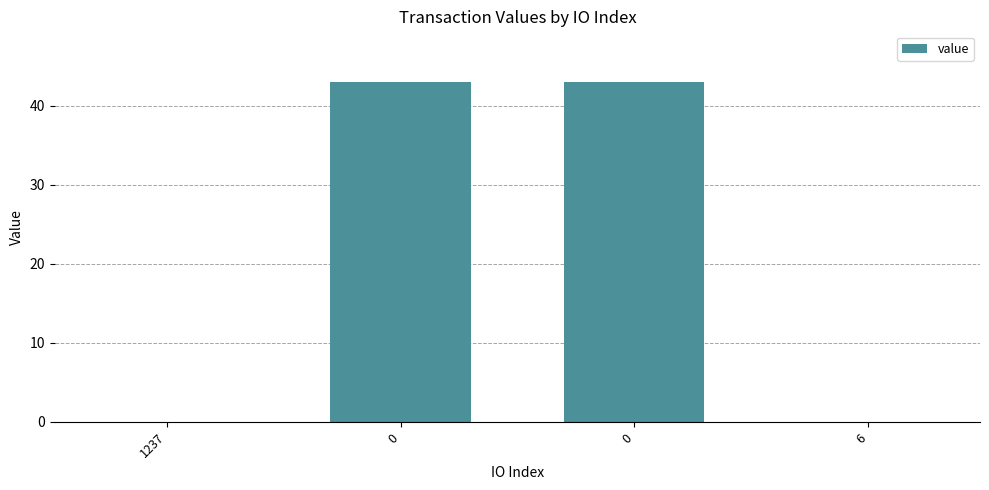

How many series are shown in this chart?

1